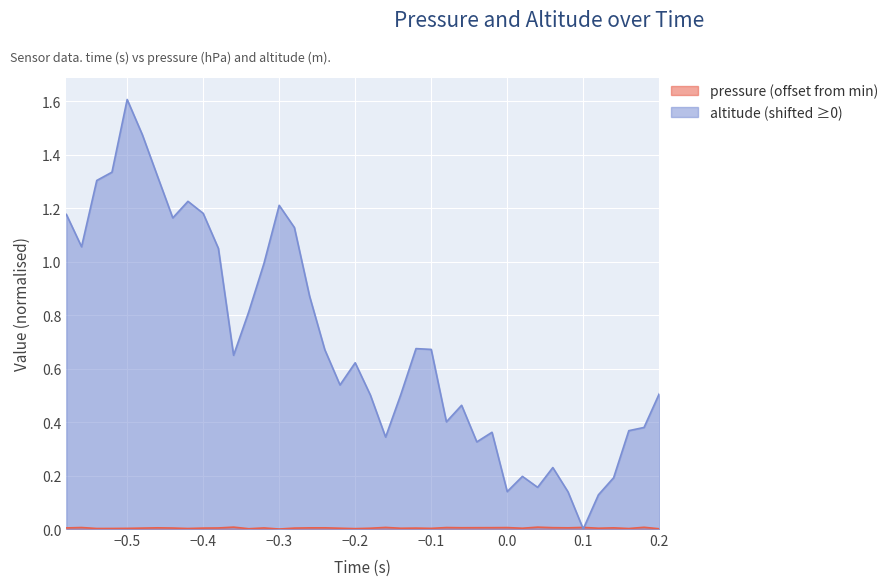

In altitude, how many points are lower than both neighbors (excluding endpoints)?

10